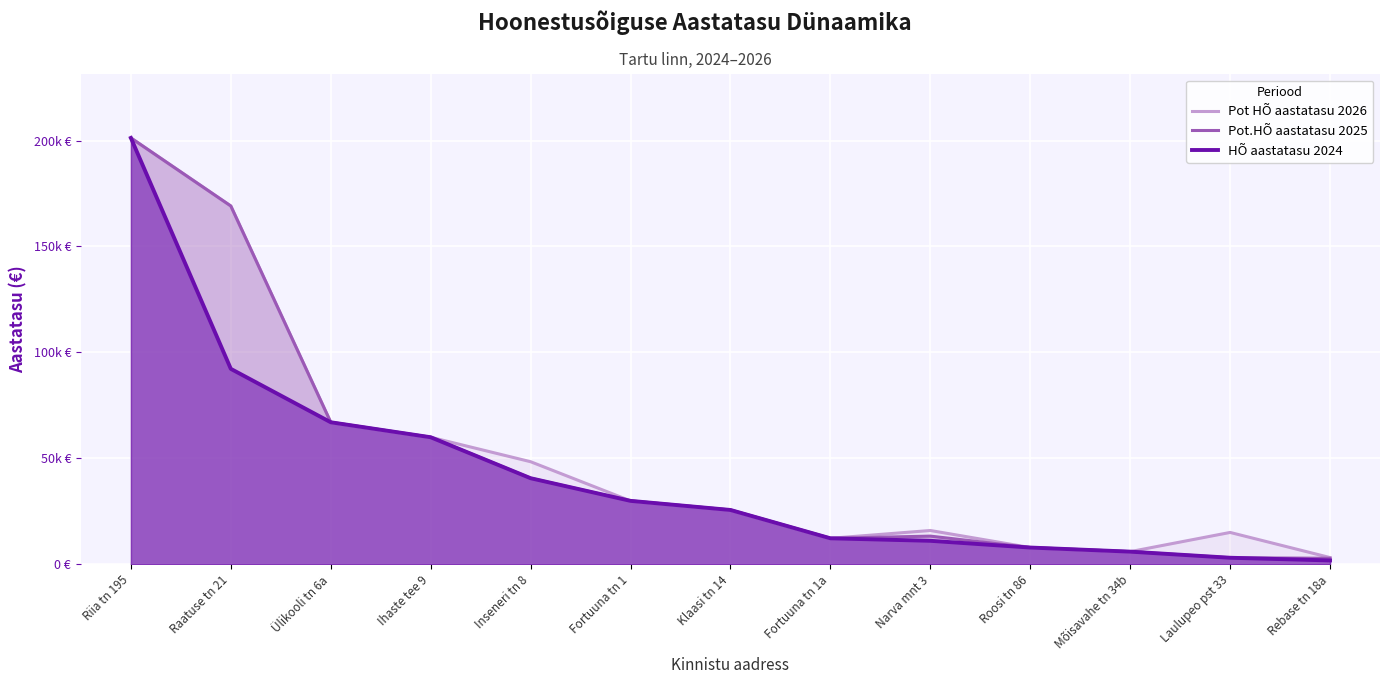

What is the minimum value shown in the chart?

1782.0